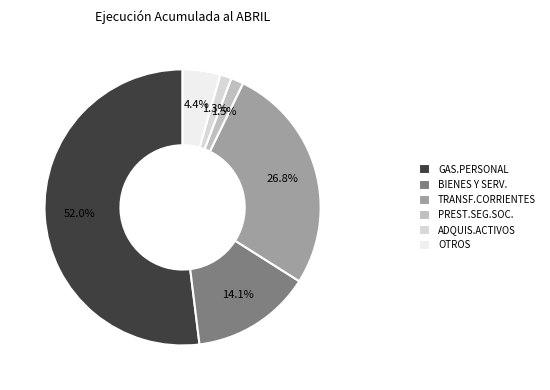

Which slice is the largest?

GAS.PERSONAL